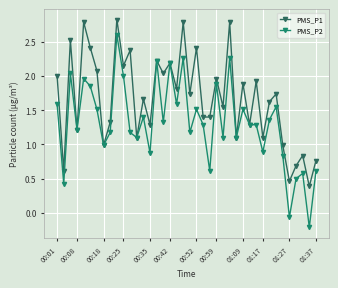

Which series has the widest spread of values?

PMS_P2